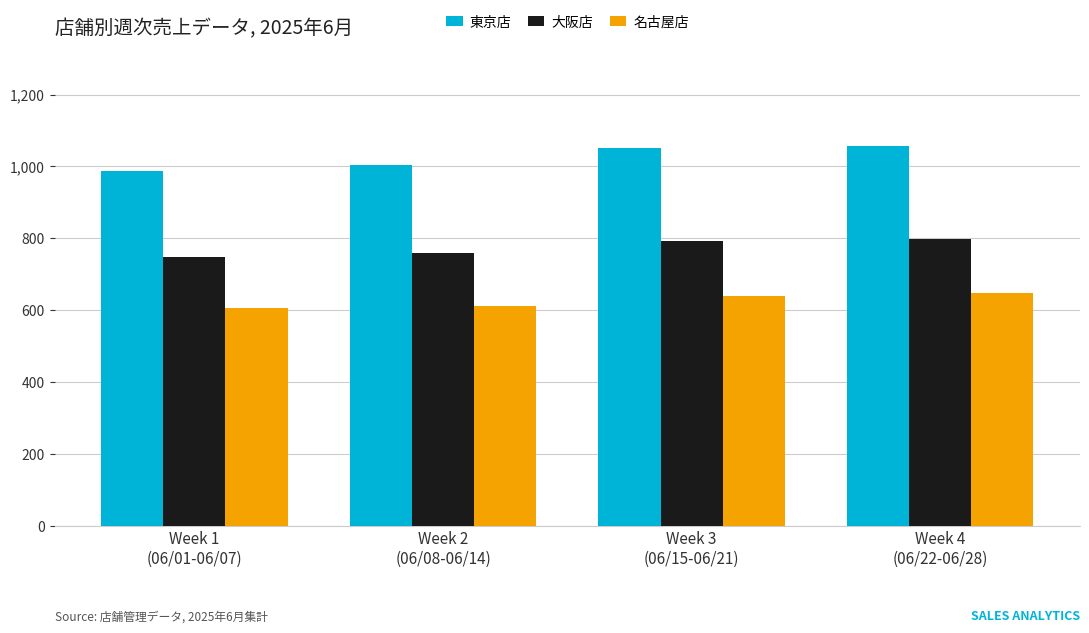

How many series are shown in this chart?

3